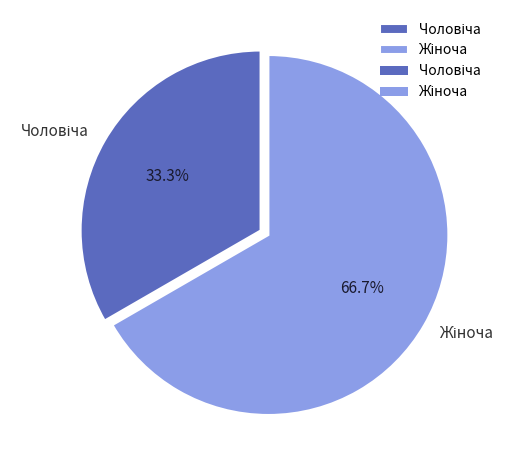

Is there any slice that represents more than half of the pie?

Yes